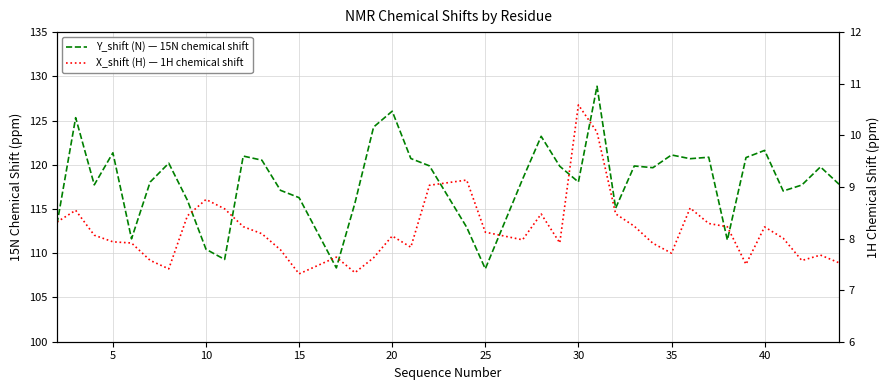

Which series has the widest spread of values?

Y_shift (N) — 15N chemical shift